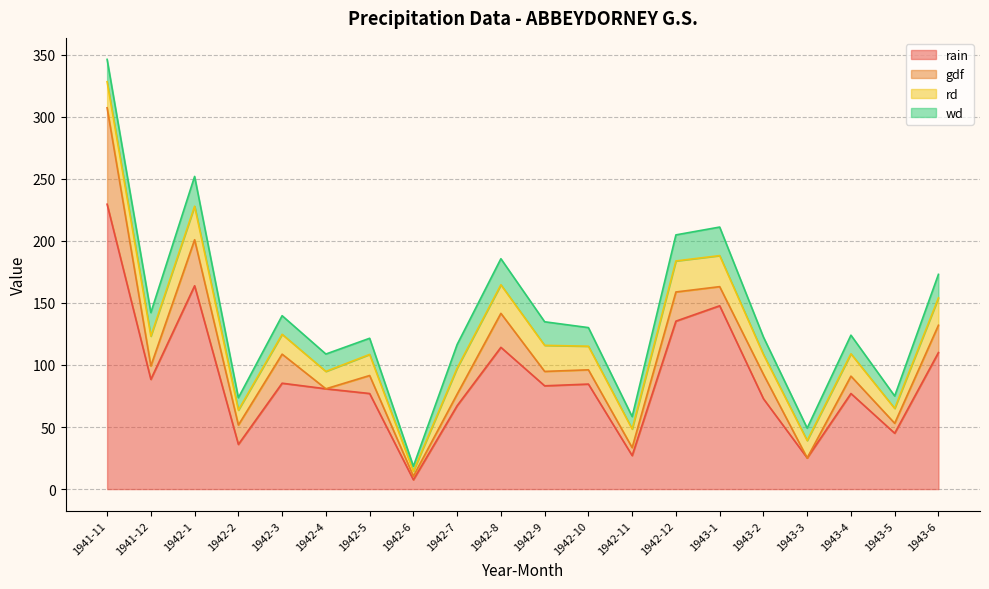

Which series ends up on top after the final intersection of wd and gdf?

gdf